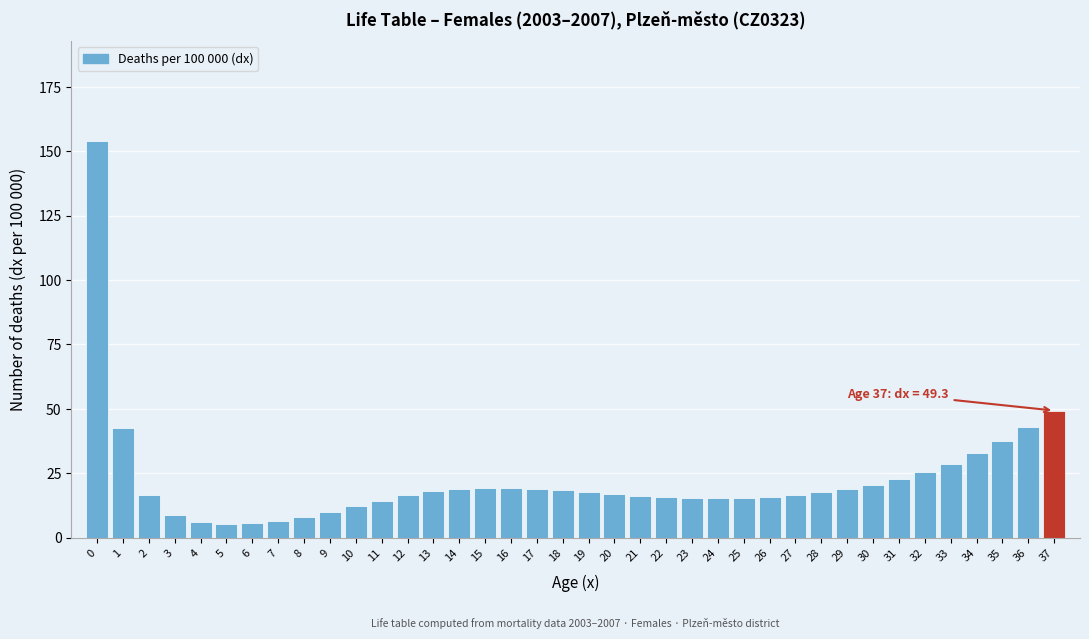

What is the smallest value displayed?

5.5